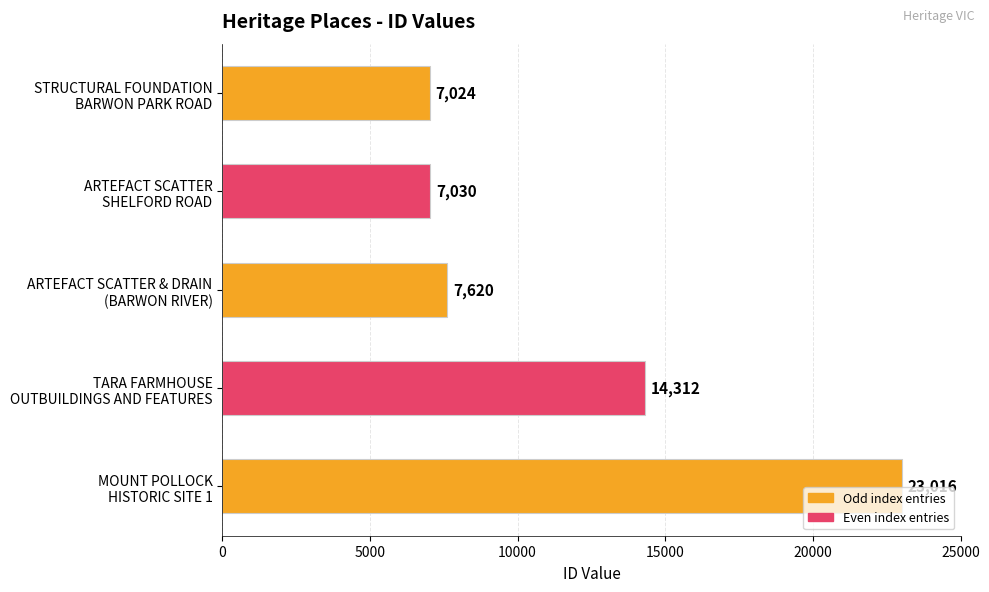

How many values are below 7620?

2